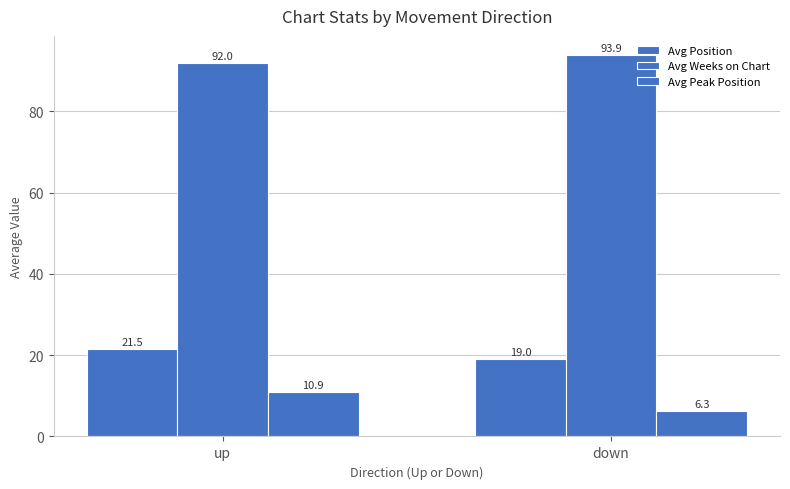

What position from the left is up?

1